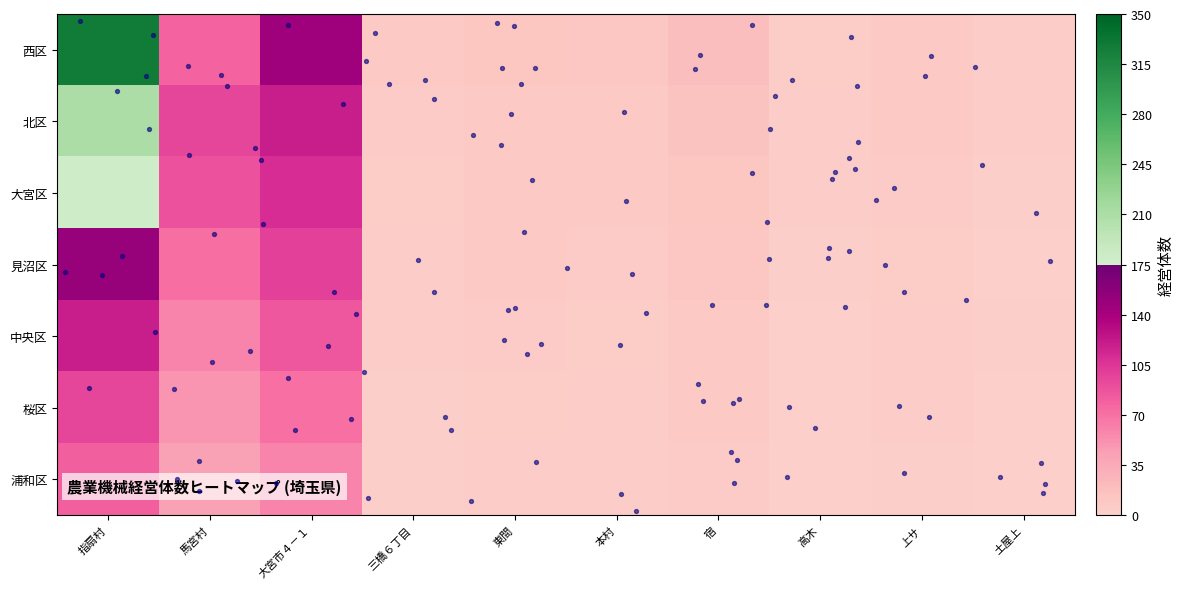

What is the difference between the 浦和区 values at 宿 and 大宮市４－１?

54